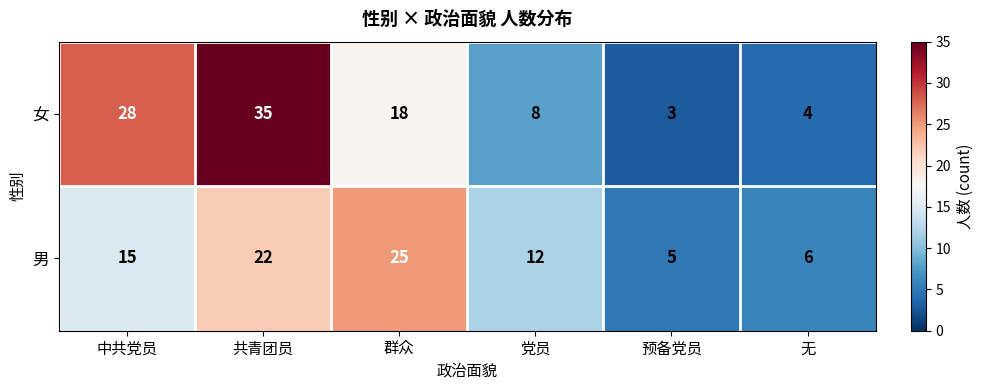

At how many categories does at least one series exceed 20?

3